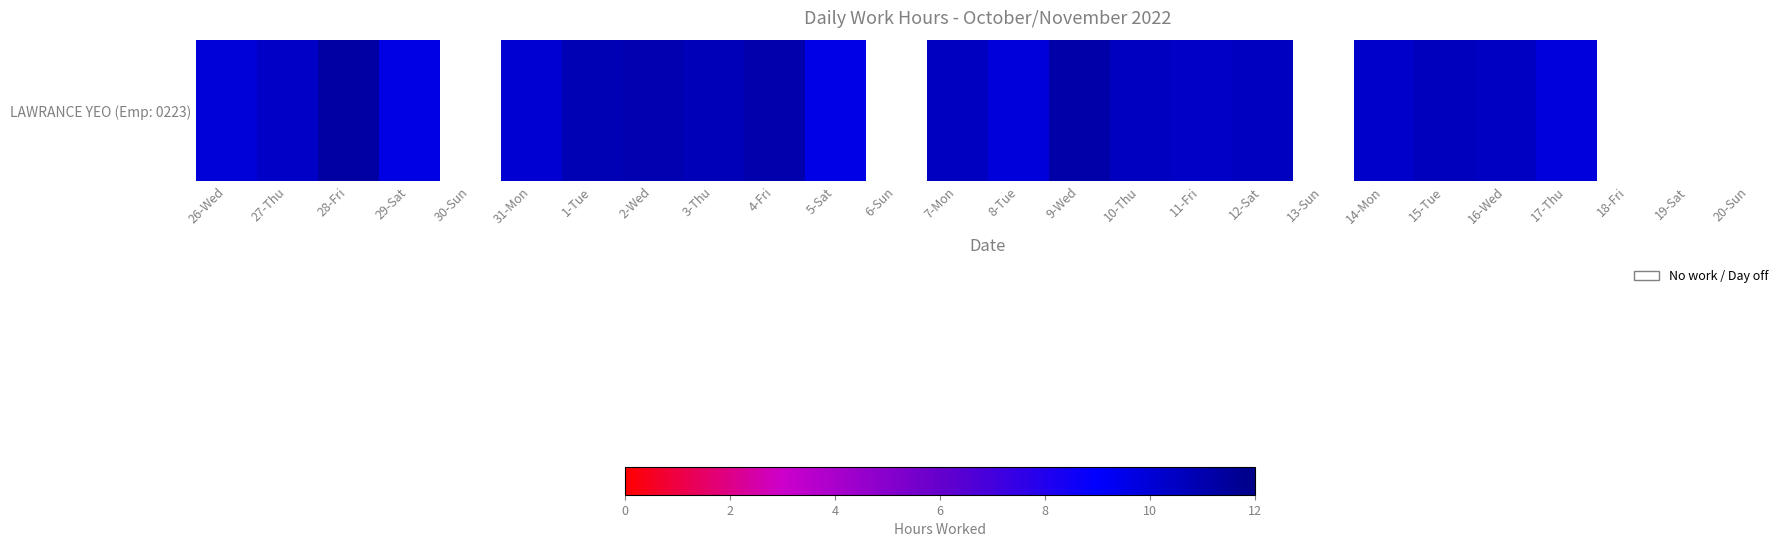

What is the maximum value shown in the chart?

11.3